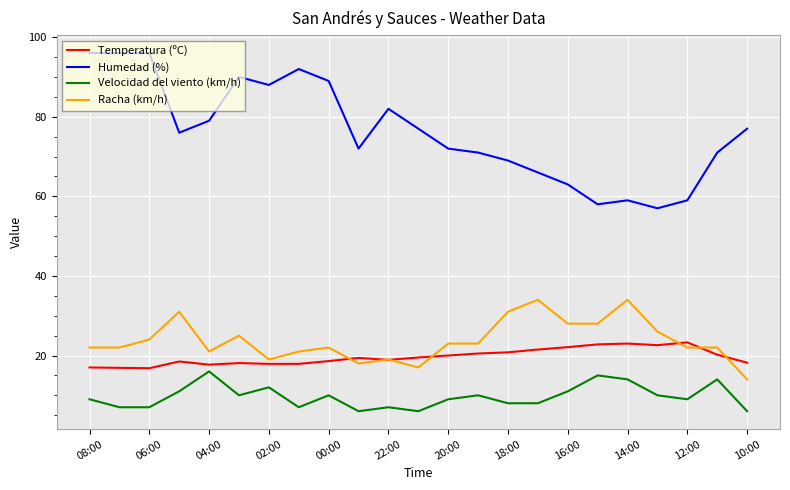

True or false: Velocidad del viento (km/h) and Humedad (%) cross at least once.

False